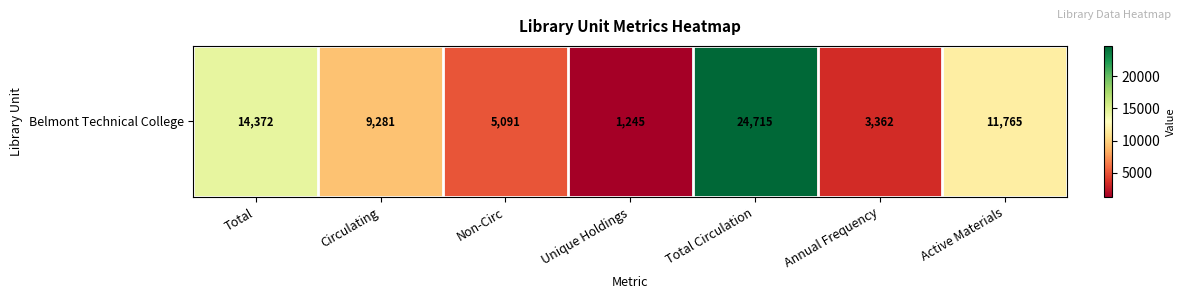

Reading right to left, list all the values displayed in this chart.

11765	3362	24715	1245	5091	9281	14372